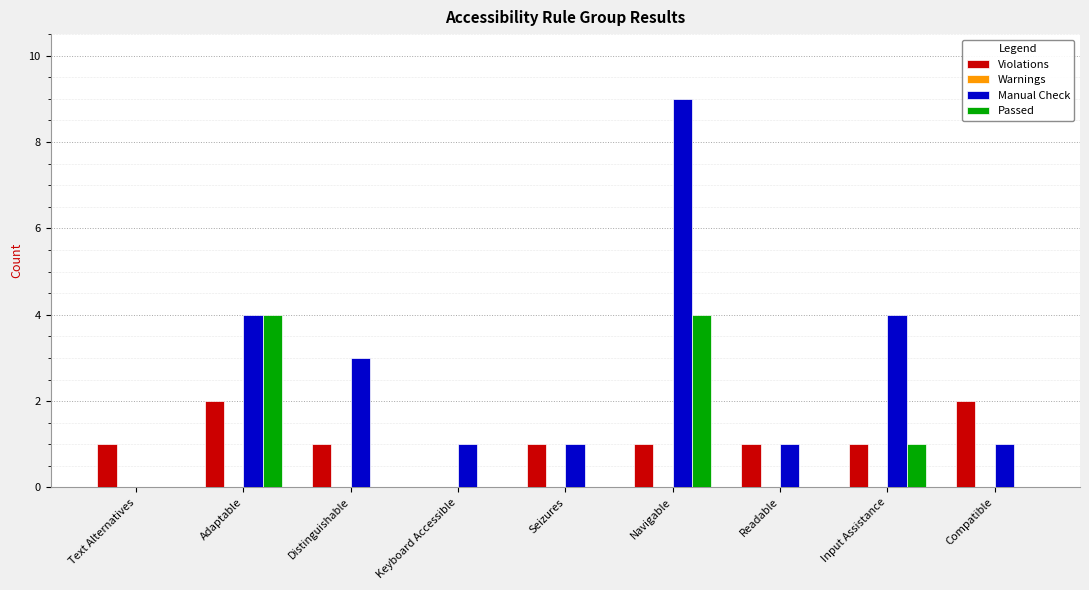

Reading left to right, what are all the values shown in this chart?

Violations: Text Alternatives=1	Adaptable=2	Distinguishable=1	Keyboard Accessible=0	Seizures=1	Navigable=1	Readable=1	Input Assistance=1	Compatible=2
Manual Check: Text Alternatives=0	Adaptable=4	Distinguishable=3	Keyboard Accessible=1	Seizures=1	Navigable=9	Readable=1	Input Assistance=4	Compatible=1
Passed: Text Alternatives=0	Adaptable=4	Distinguishable=0	Keyboard Accessible=0	Seizures=0	Navigable=4	Readable=0	Input Assistance=1	Compatible=0